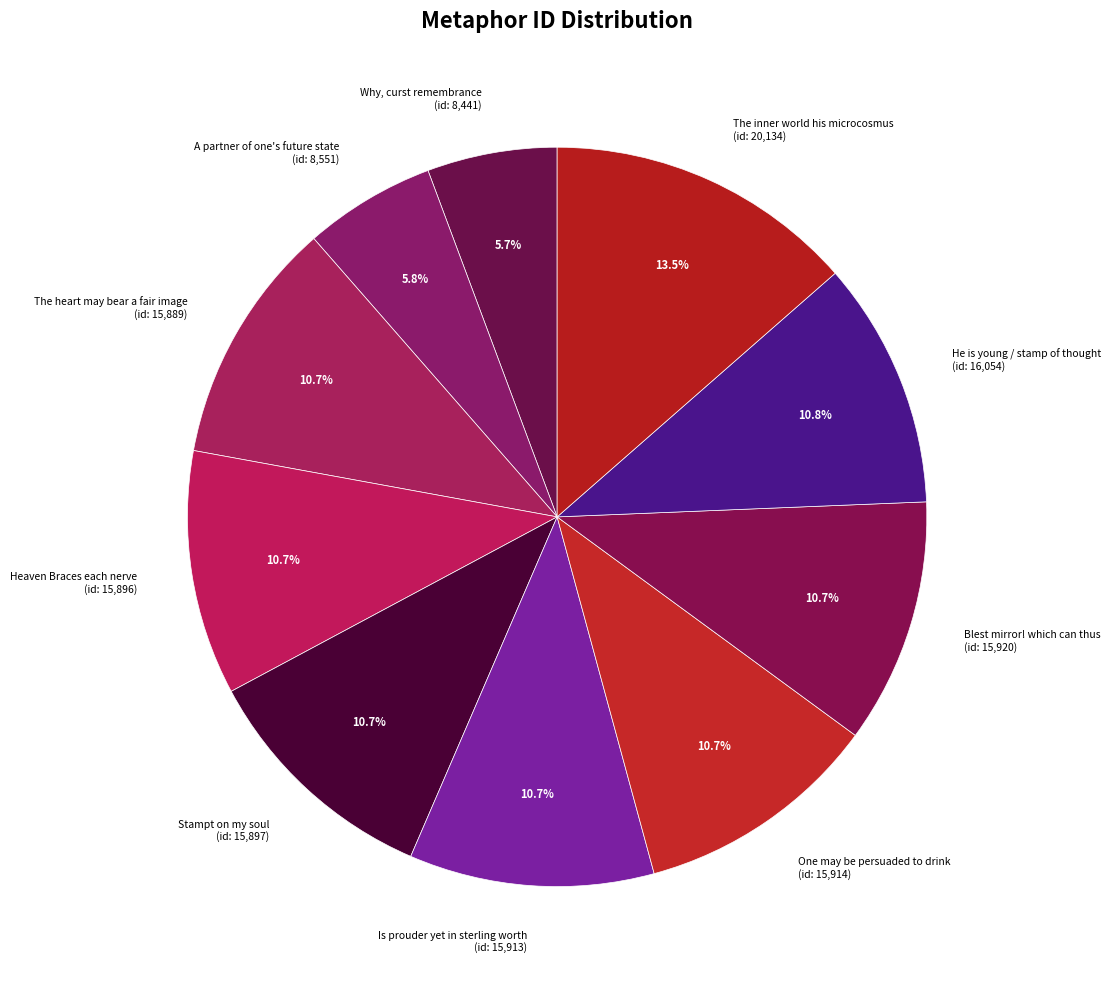

Count the number of slices in the pie.

10